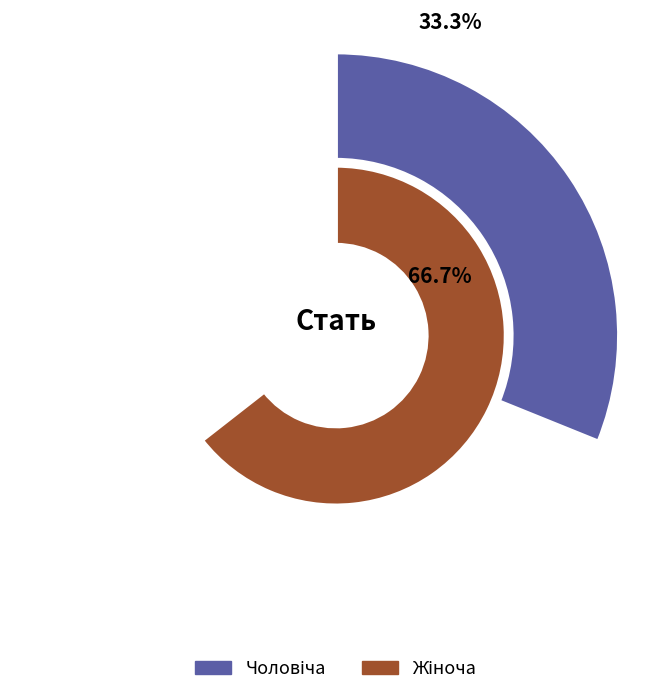

Which slice is the largest?

Жіноча